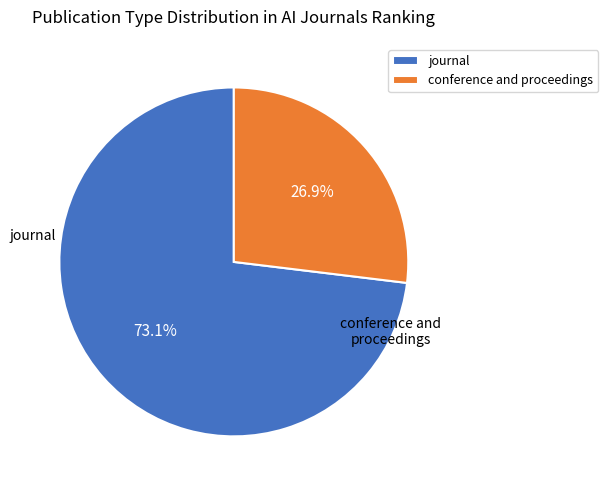

Rank the categories by value from highest to lowest.

journal, conference and proceedings